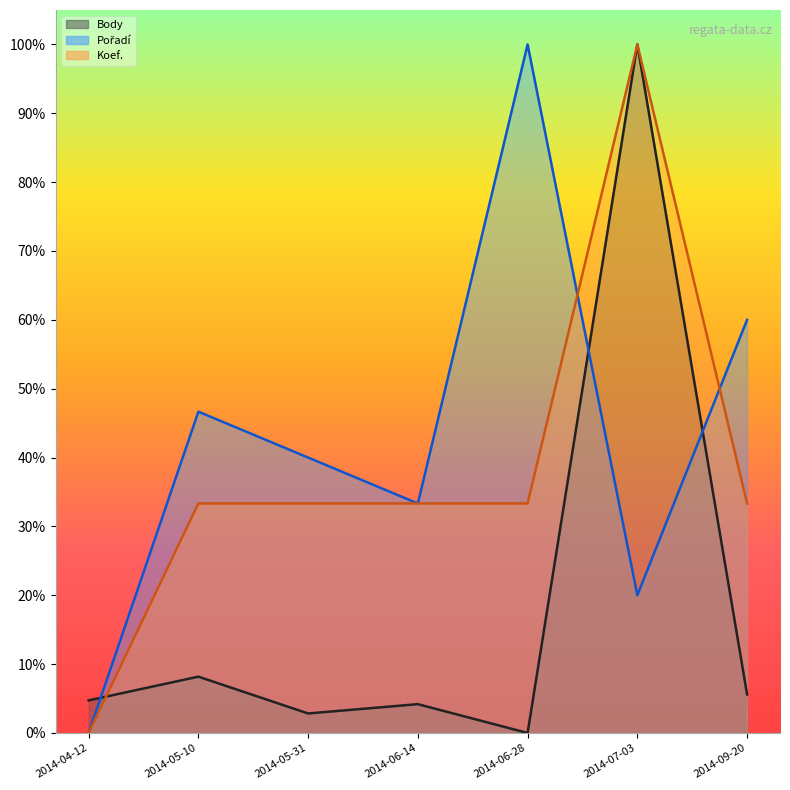

At which label does Body reach its peak?

2014-07-03